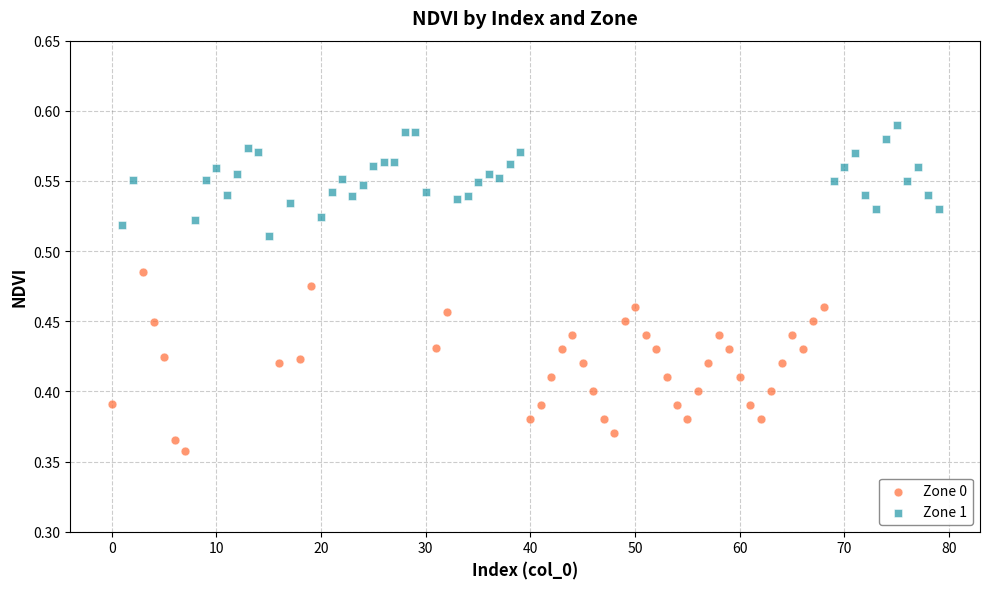

Which series contains the lowest Y value?

Zone 0